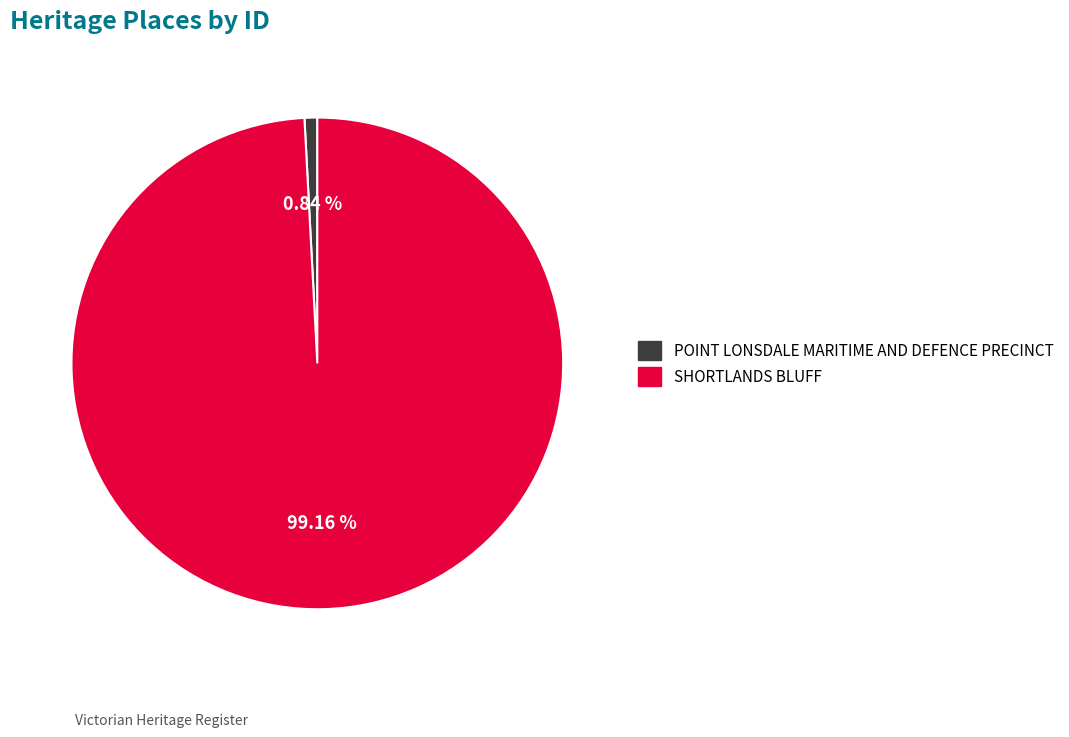

To the nearest percent, what is the difference between the largest and smallest slice percentages?

98%